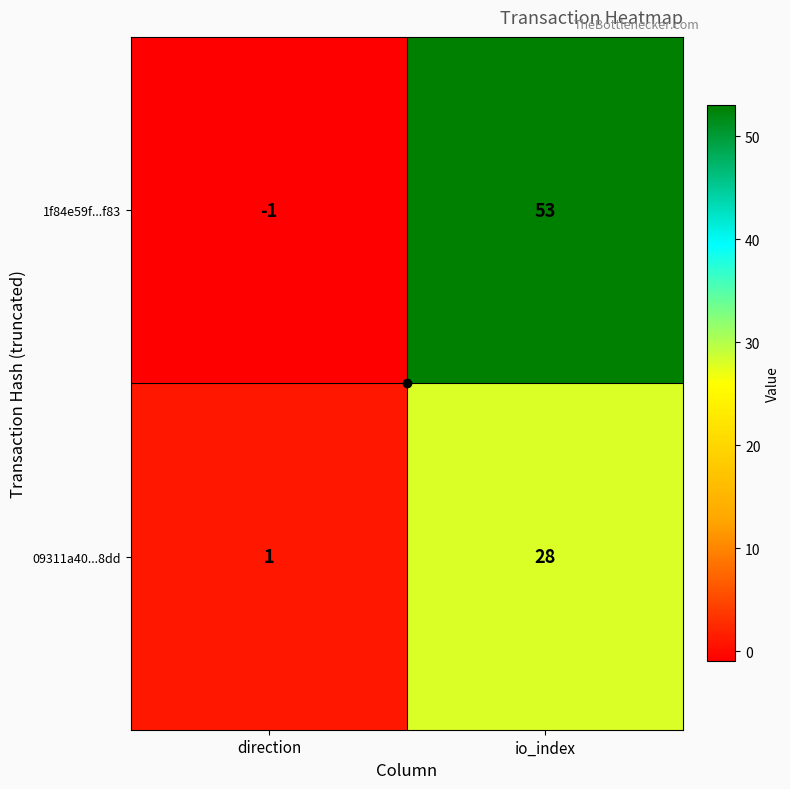

The value of 1f84e59f...f83 at direction is -2. True or false?

False